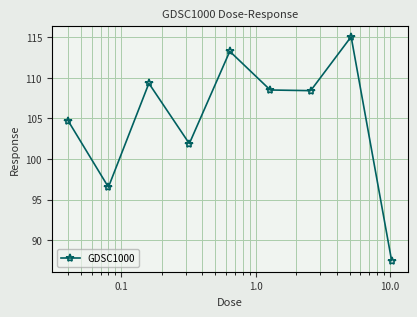

How many points are higher than both their immediate neighbors (excluding endpoints)?

3